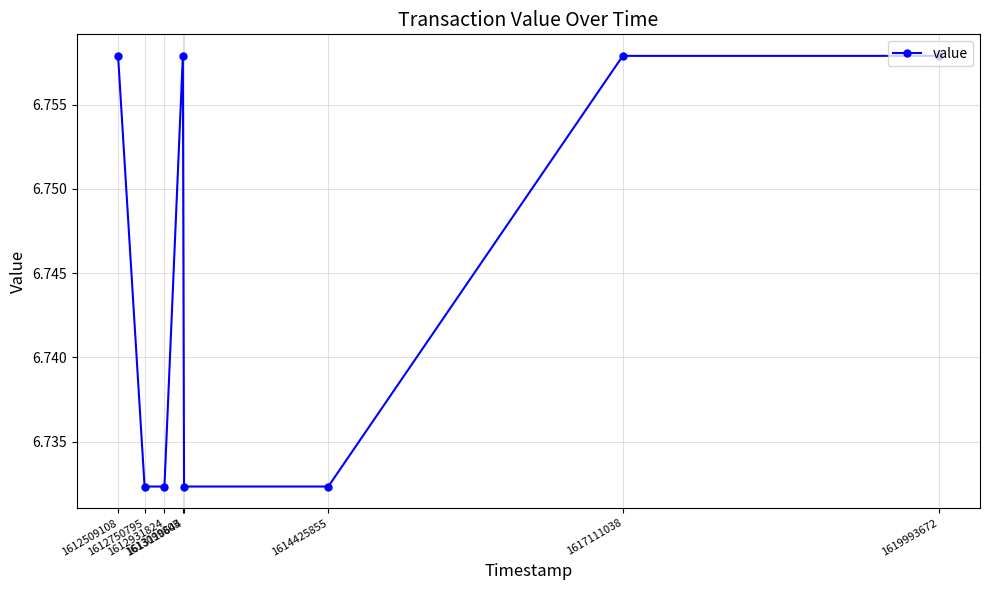

Count the values in the range 6 to 7.

8